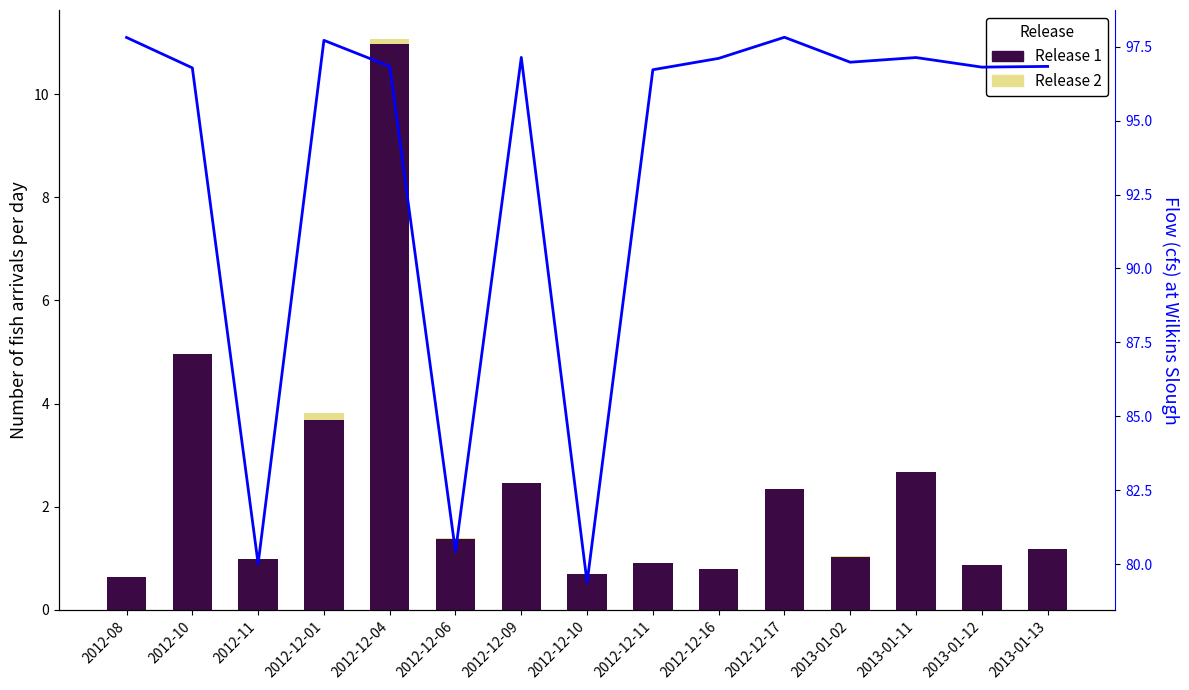

What is the total value across all series at 2012-11?

81.0